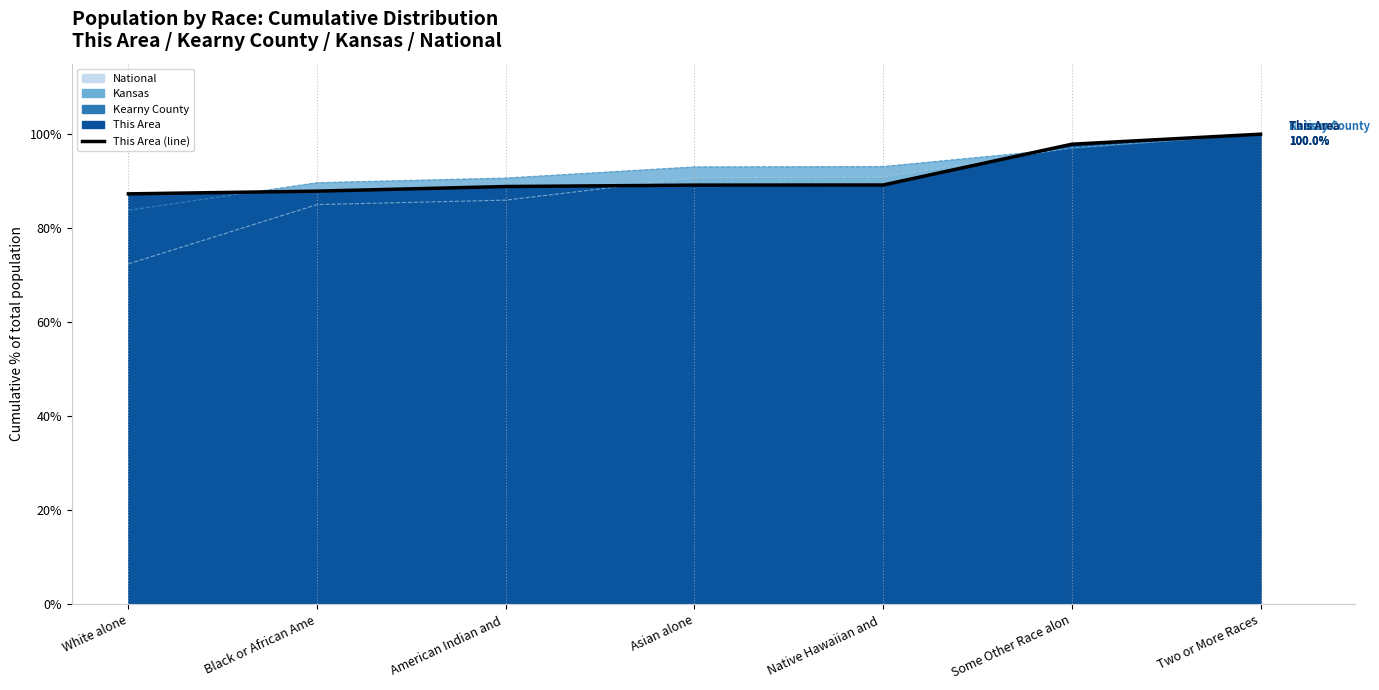

Where does the data first go above 89?

Asian alone